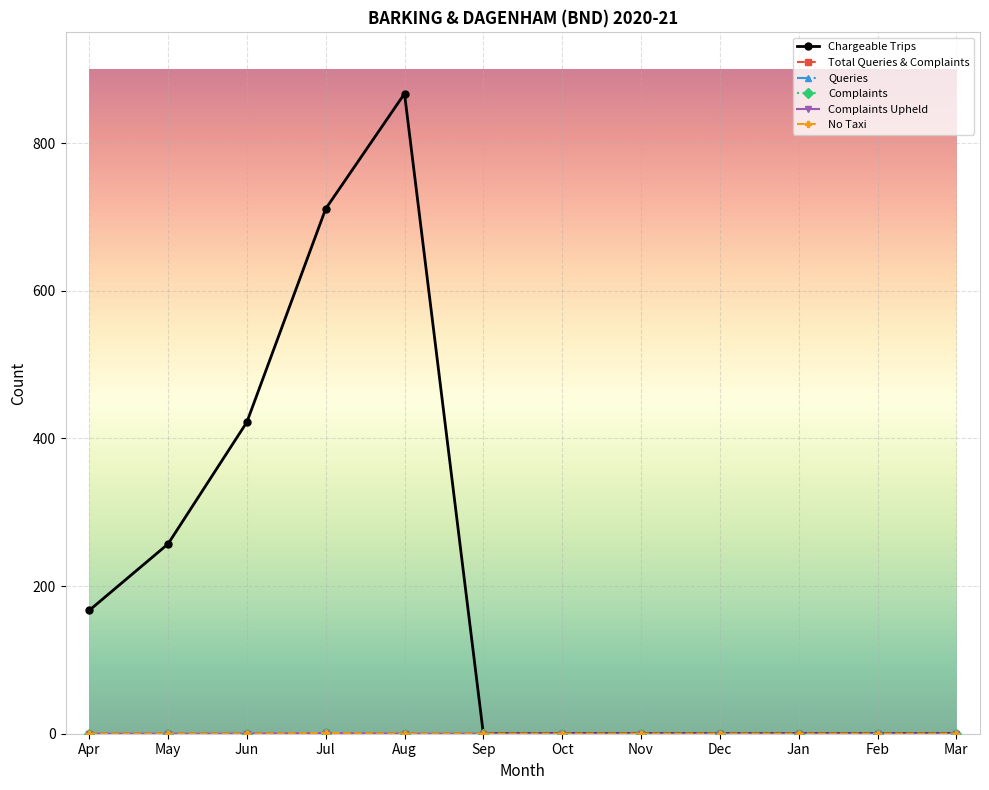

Does the chart have visible grid lines?

Yes